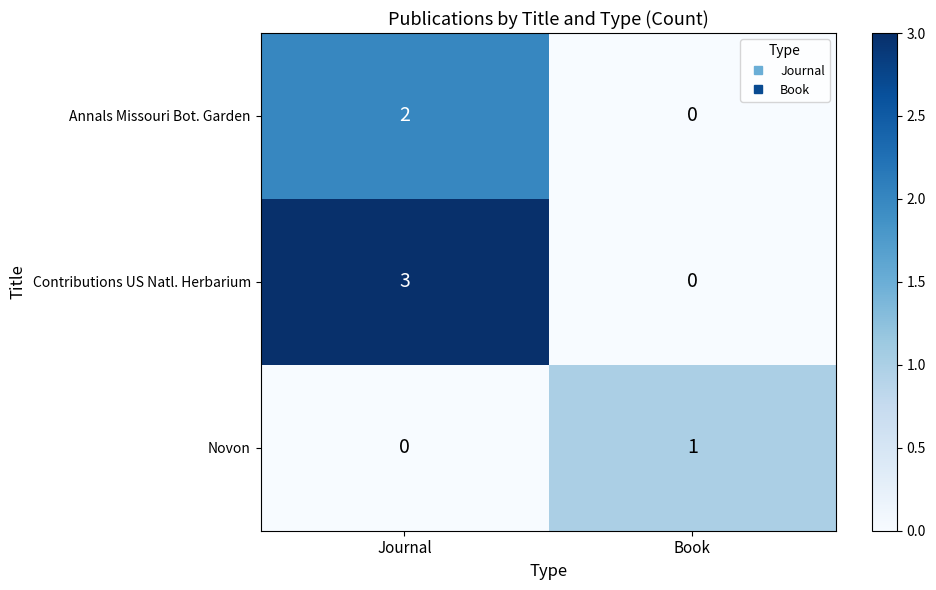

Reading left to right, transcribe all the data shown in this chart.

Annals Missouri Bot. Garden: 2	0
Contributions US Natl. Herbarium: 3	0
Novon: 0	1